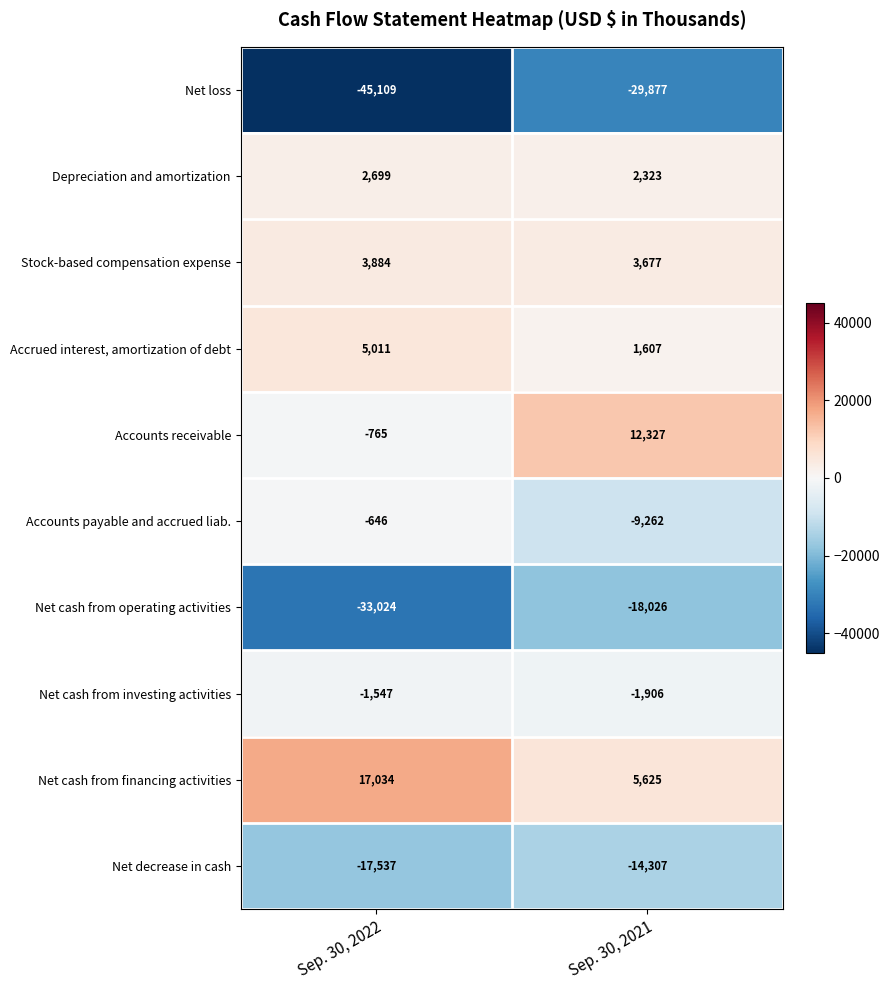

What is the sum of all Accounts payable and accrued liab. values?

-9908